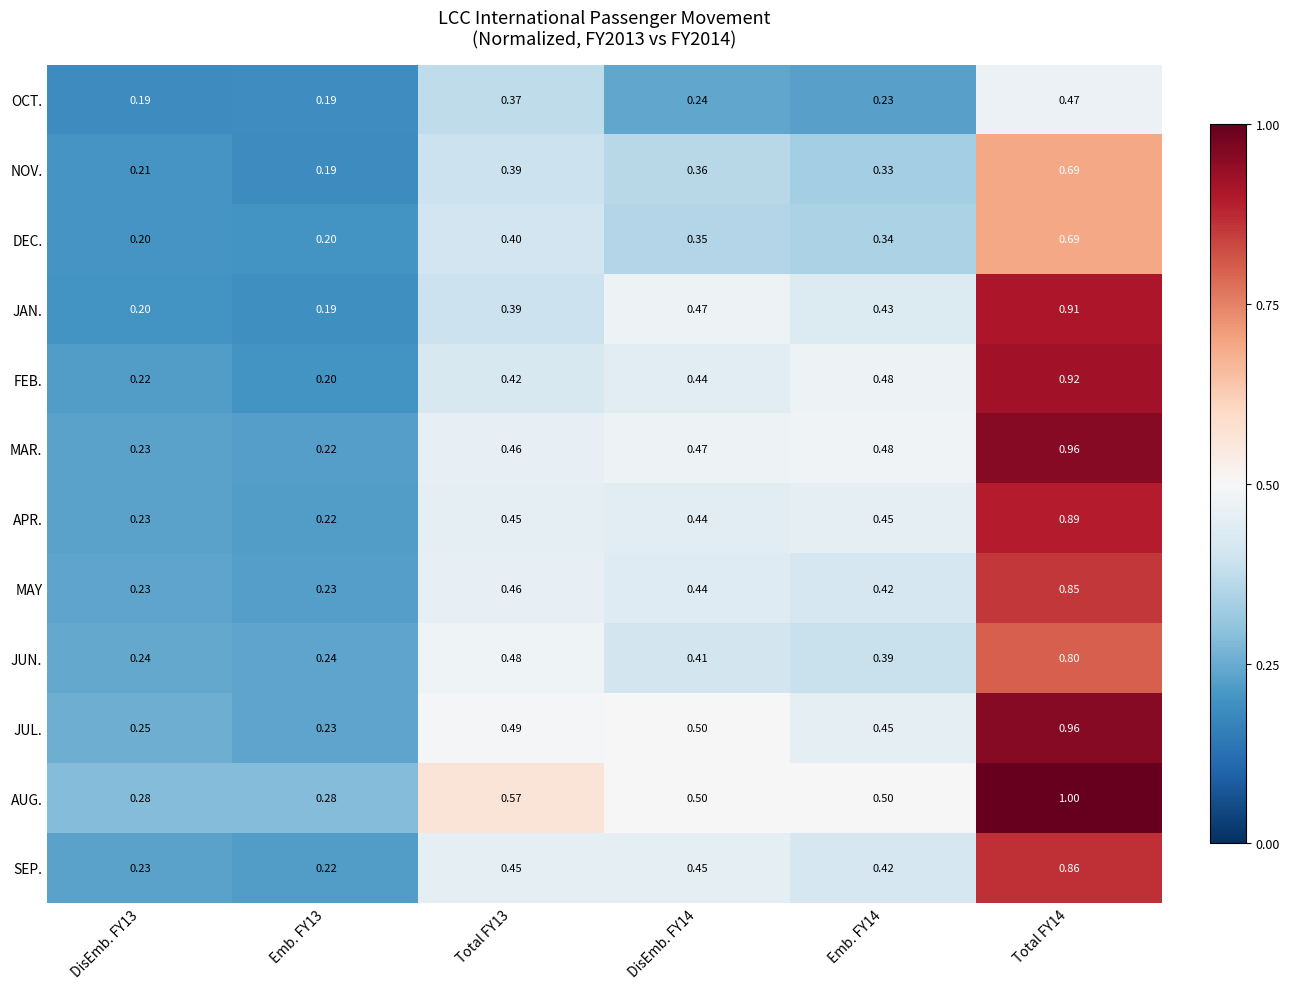

Is the value of JUL. at Emb. FY14 greater than the value of MAY at Emb. FY14?

Yes